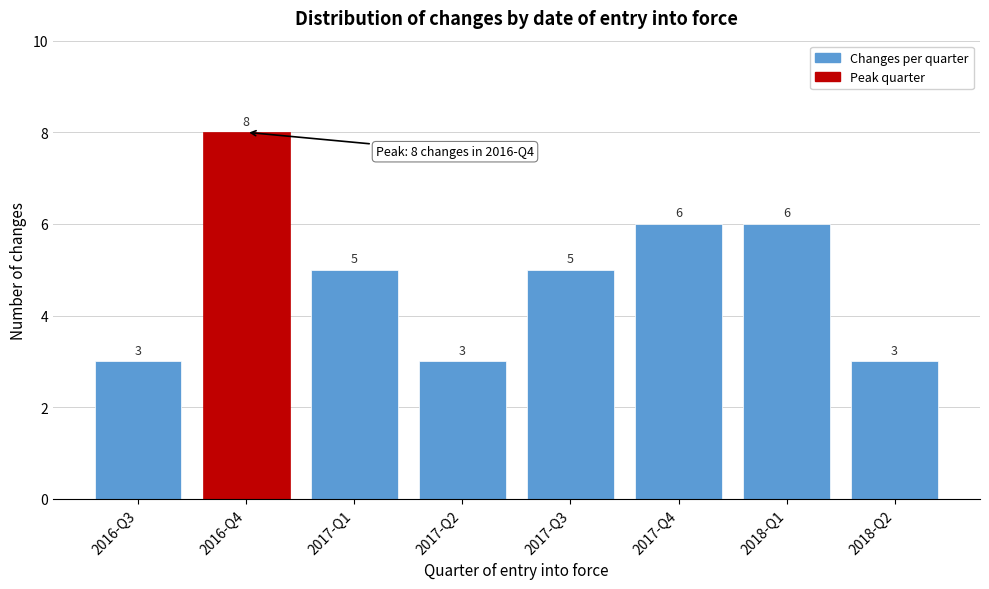

Reading right to left, transcribe all the data shown in this chart.

3	6	6	5	3	5	8	3